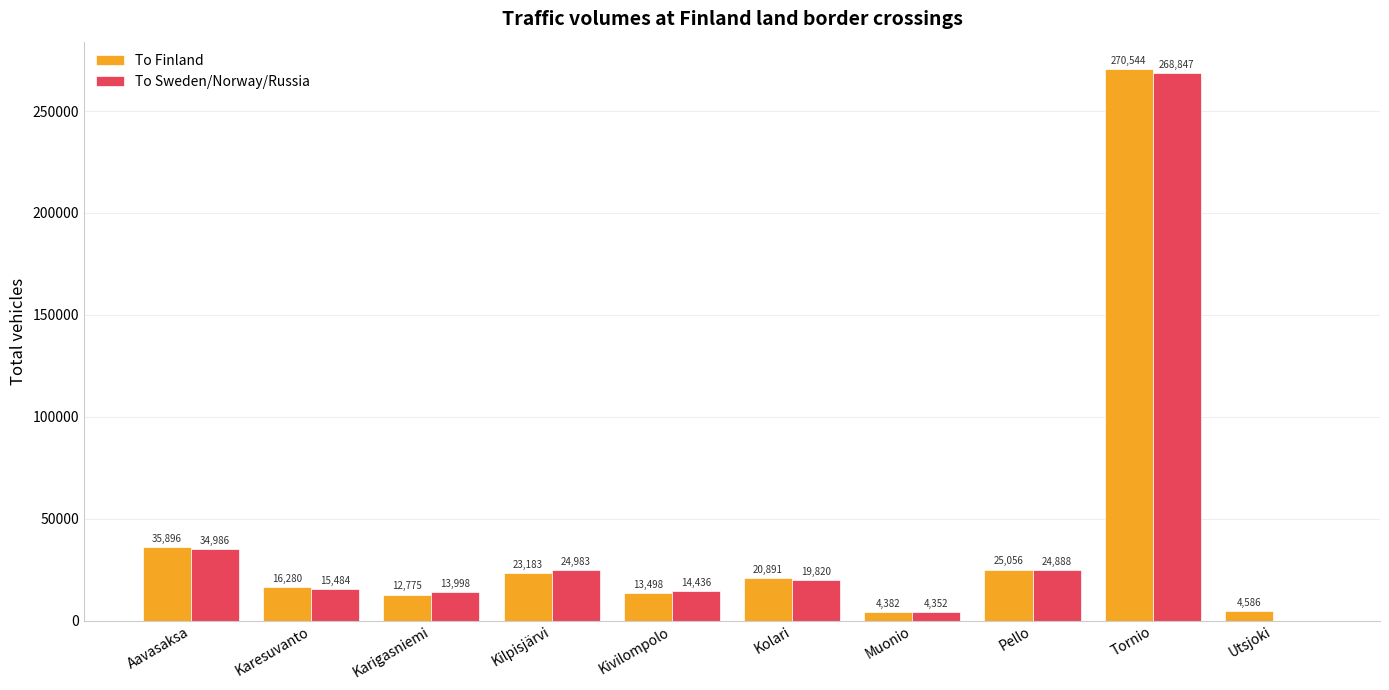

What is the greatest value displayed?

270544